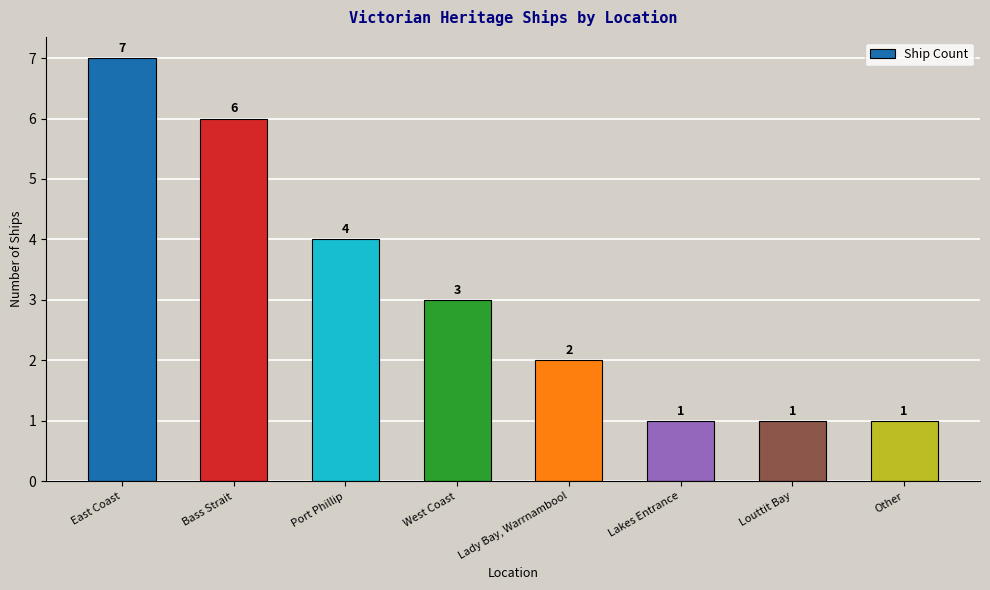

Reading left to right, extract all data points from this chart.

7	6	4	3	2	1	1	1